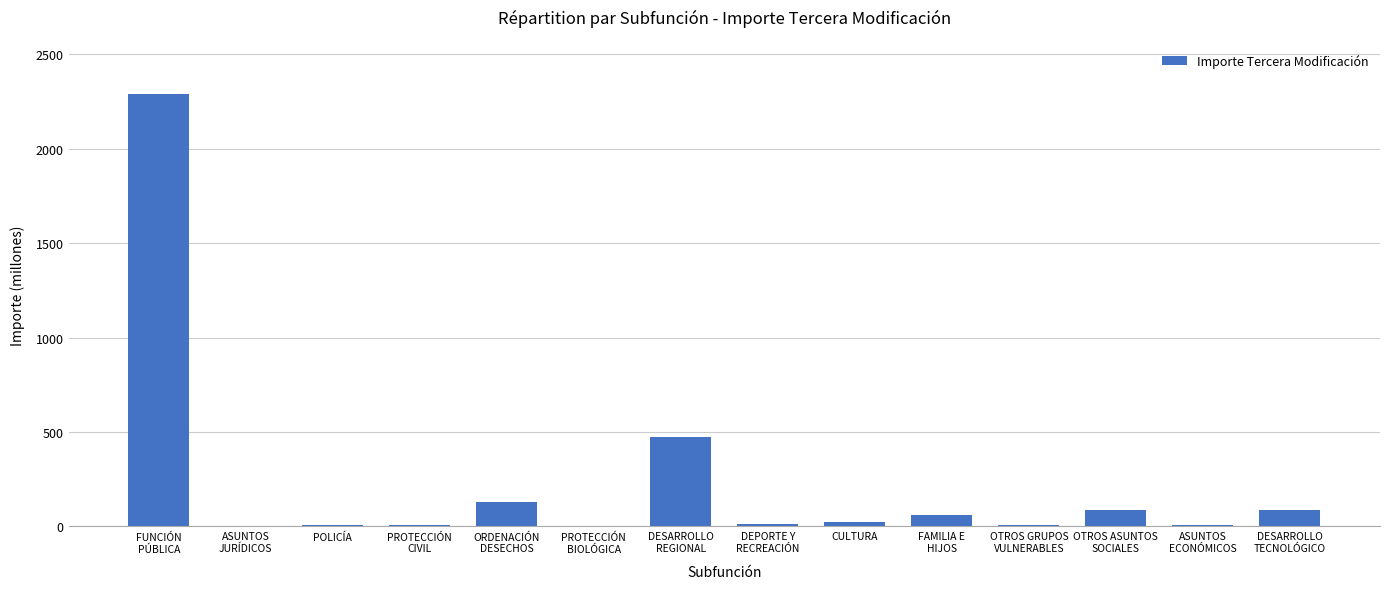

What is the sum of all values?

3192.3